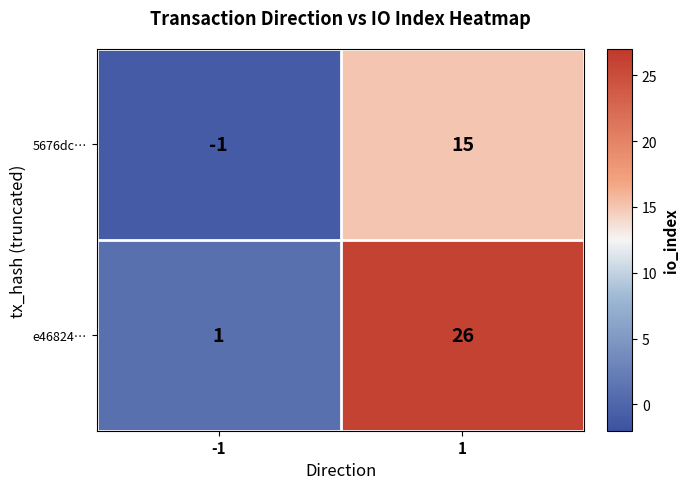

Which series has the widest spread of values?

e46824…